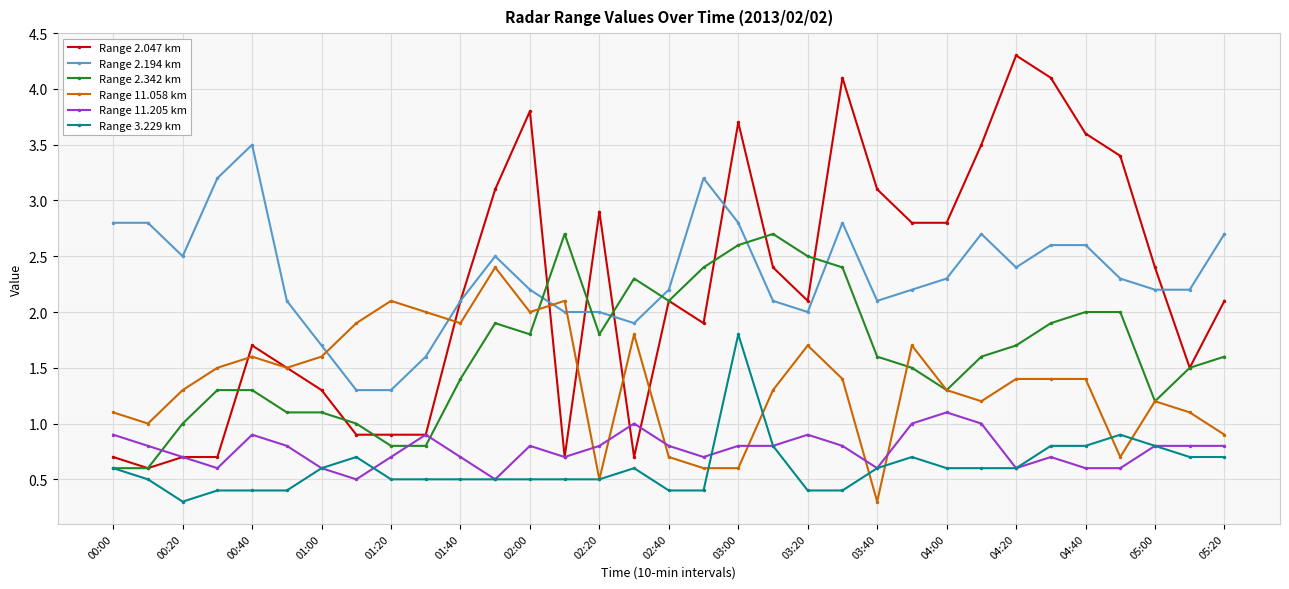

Which series has the largest range (max minus min)?

Range 2.047 km